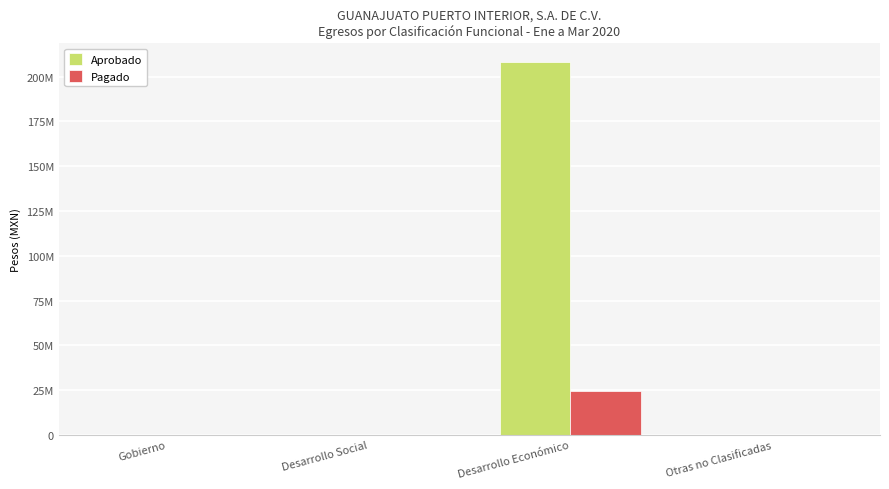

What is the label of the 4th bar from the right?

Gobierno